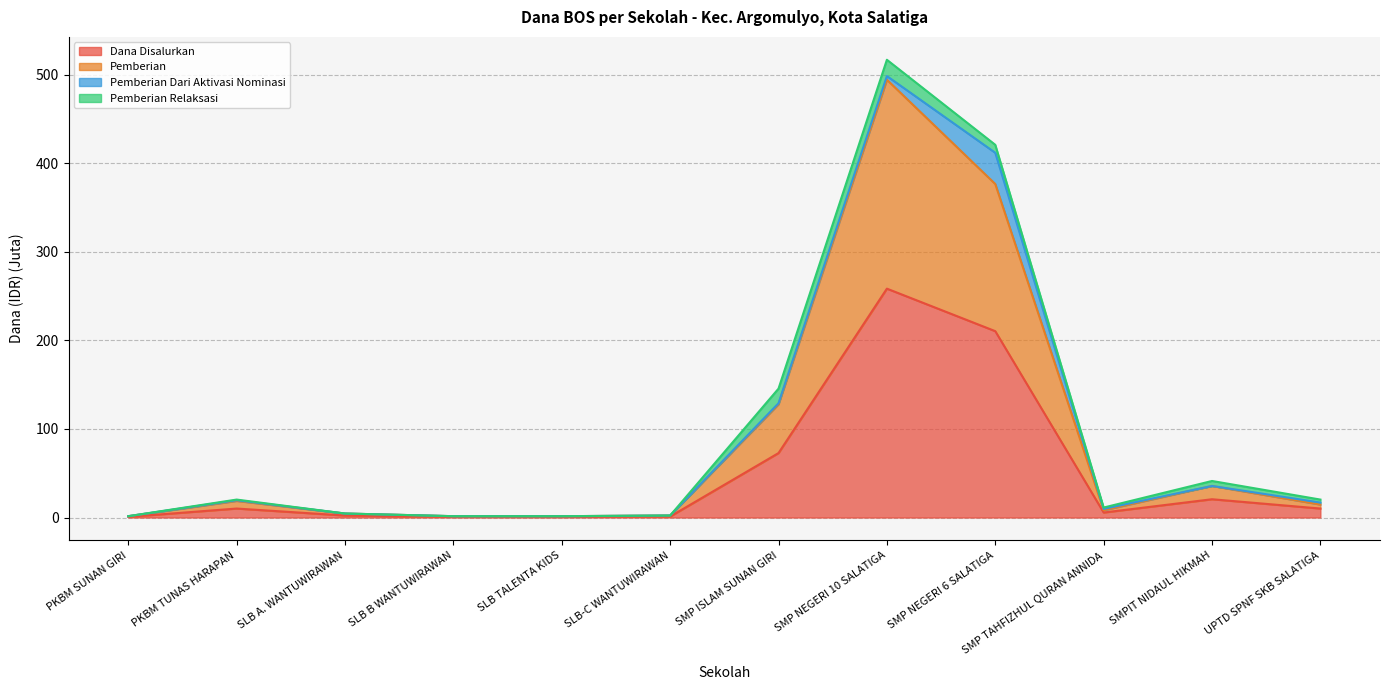

How many data points does each series have?

12